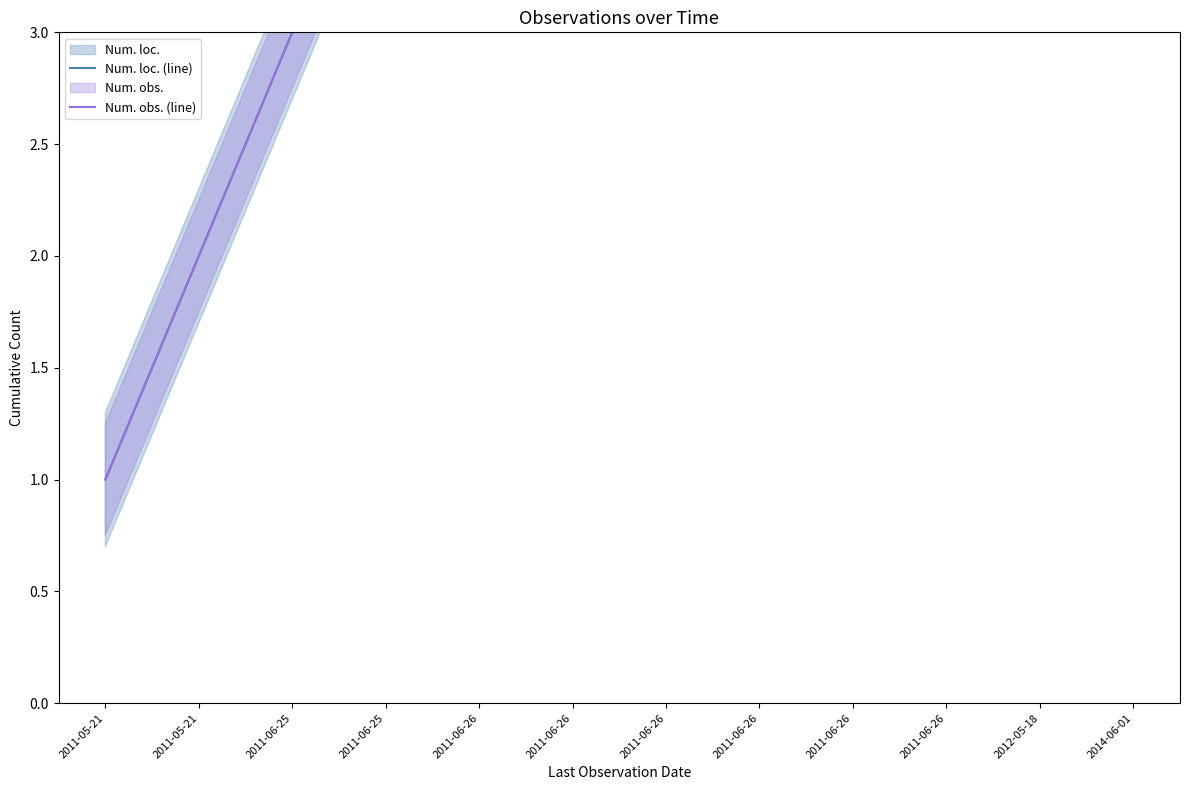

Is it true that Num. obs. (line) equals 7 at 2011-06-26?

True